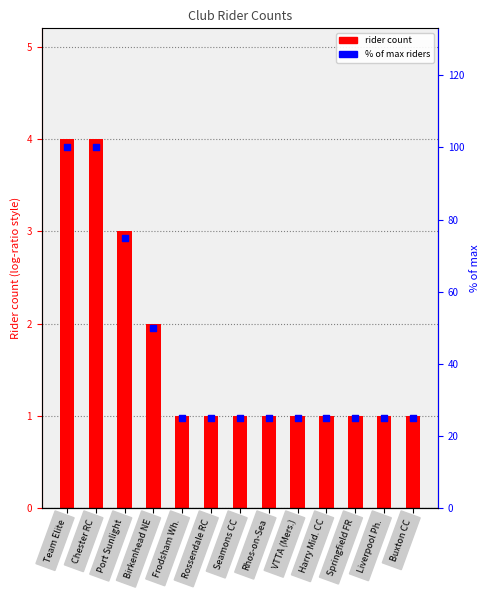

What is the total value across all series at Harry Mid. CC?

26